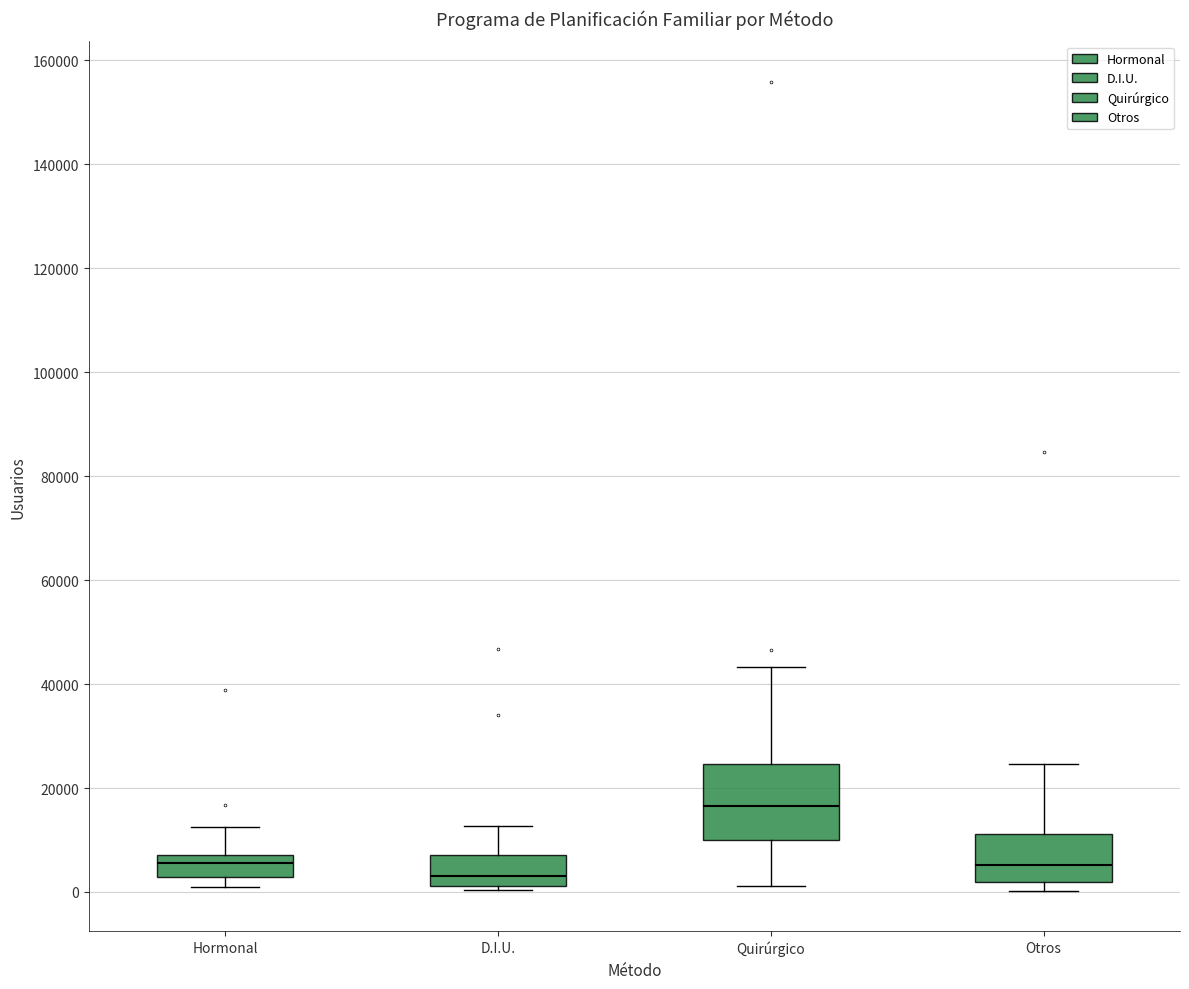

Reading left to right, transcribe this box plot: for each box, give where its median line is, the range the box spans, and where its two whiskers end, as read against the y-axis. The values are not printed on the chart, so give them approximately, as read against the axis.

Hormonal: median 6000, box 2000 to 8000, whiskers 0 to 12000
D.I.U.: median 4000, box 2000 to 8000, whiskers 0 to 12000
Quirúrgico: median 16000, box 10000 to 24000, whiskers 2000 to 44000
Otros: median 6000, box 2000 to 12000, whiskers 0 to 24000